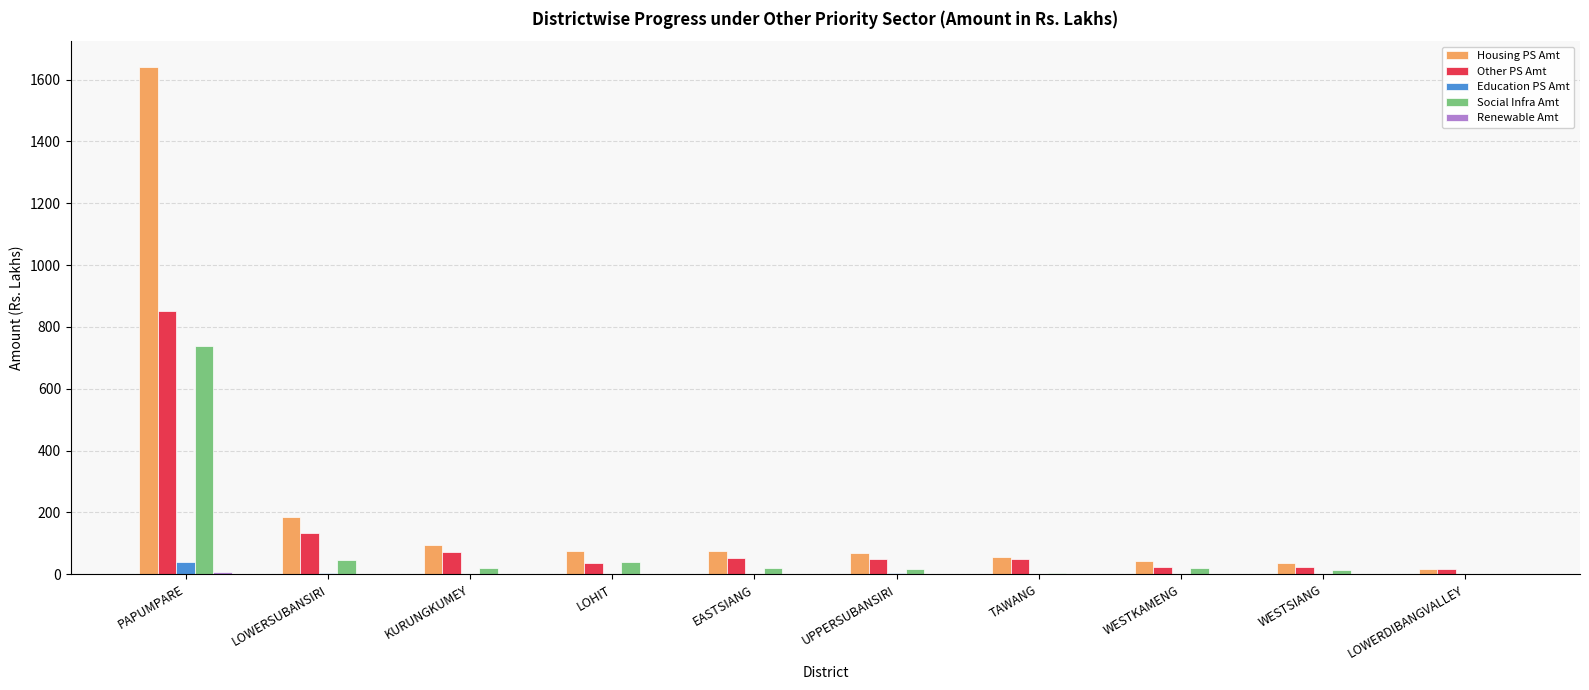

What value does the Education PS Amt series have at UPPERSUBANSIRI?

4.7